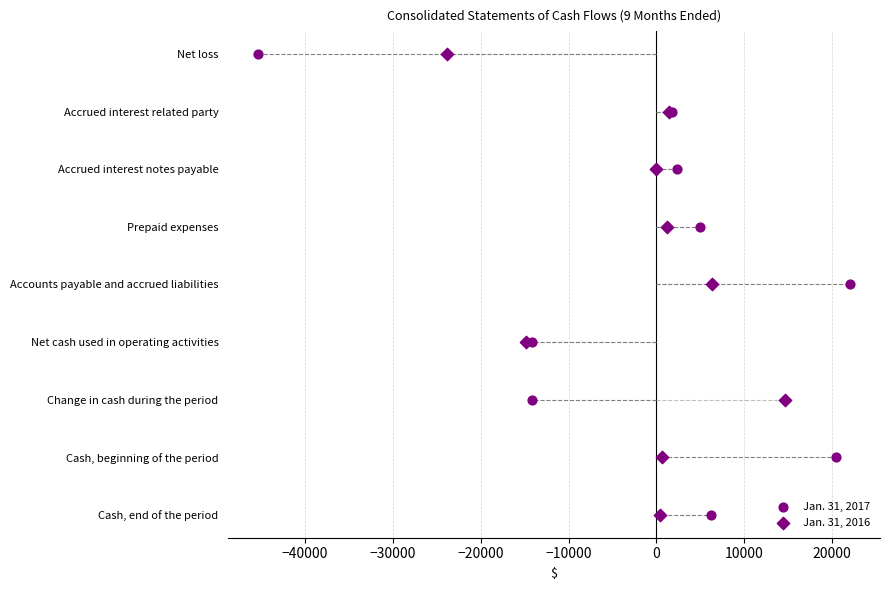

Which series reaches the minimum Y coordinate?

Jan. 31, 2017